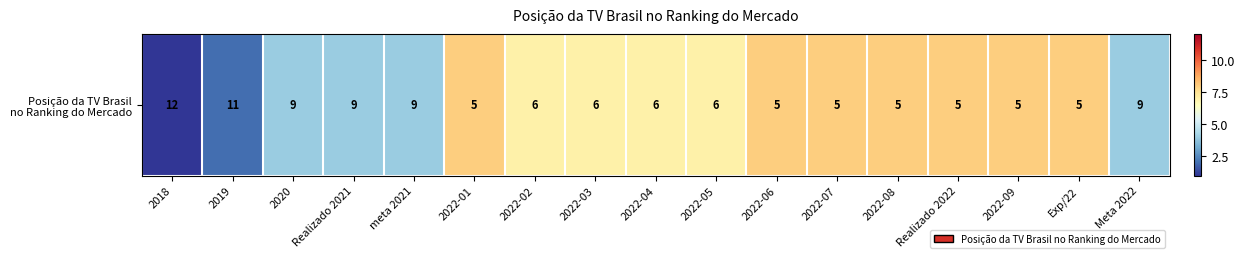

What is the greatest value displayed?

8